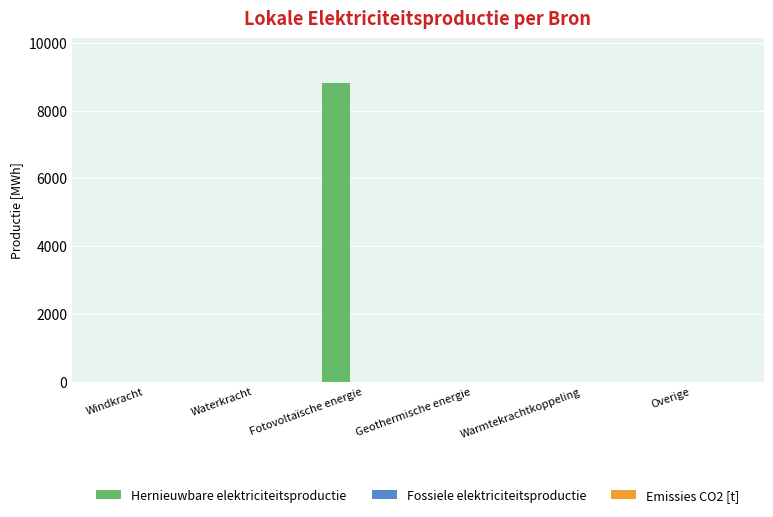

How many series are shown in this chart?

1